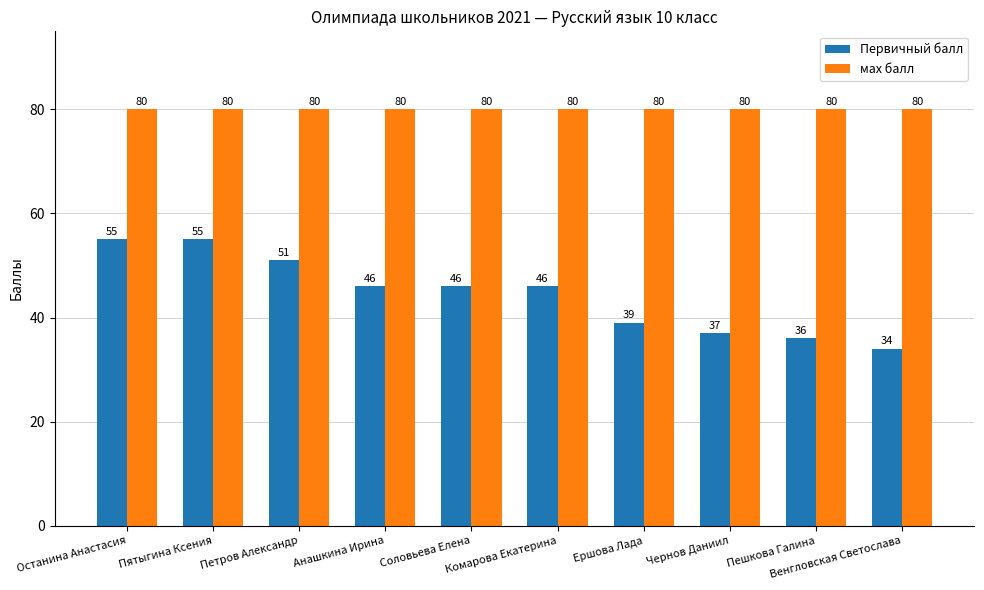

What is the difference between the maximum and minimum values in the Первичный балл series?

21